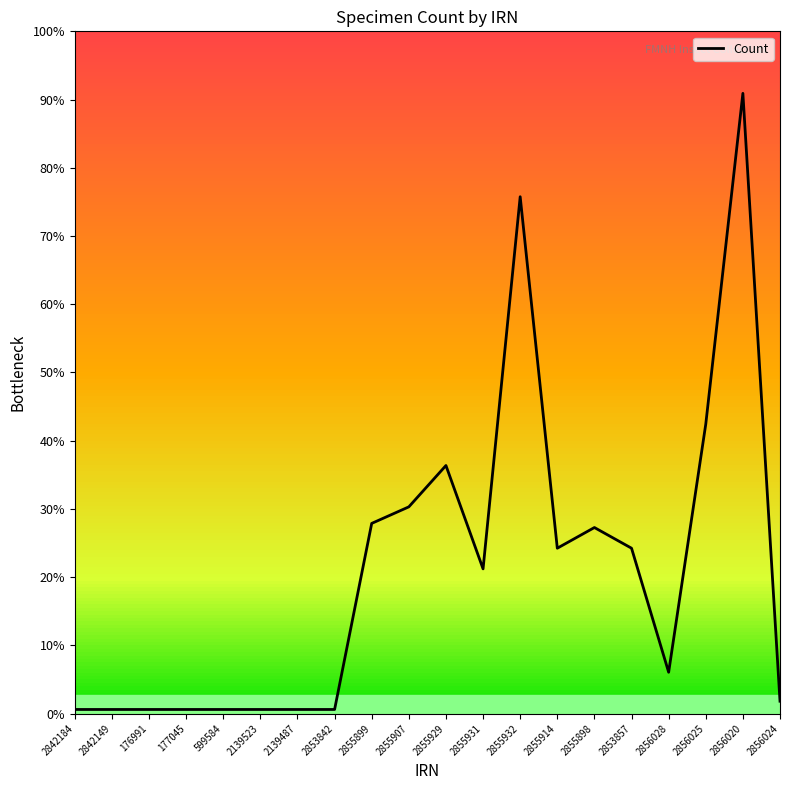

Does the chart have visible grid lines?

No